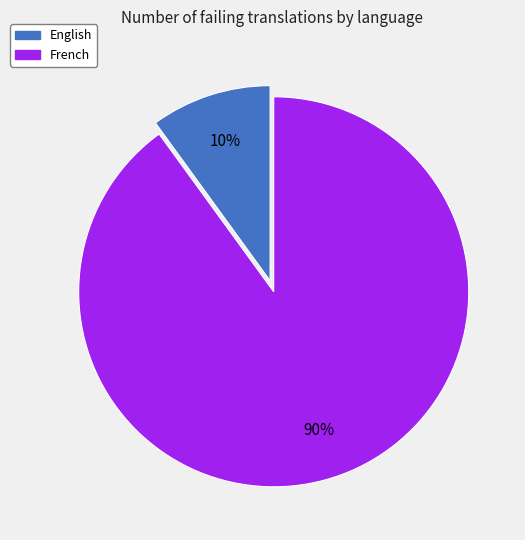

Which slice is the largest?

French